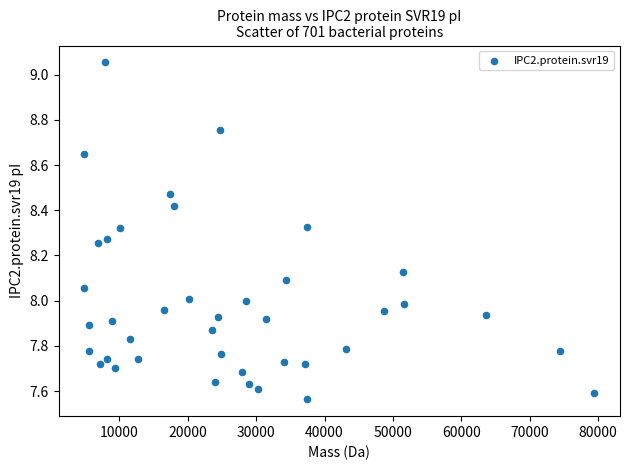

What is the range of X values (max minus min)?

74588.4